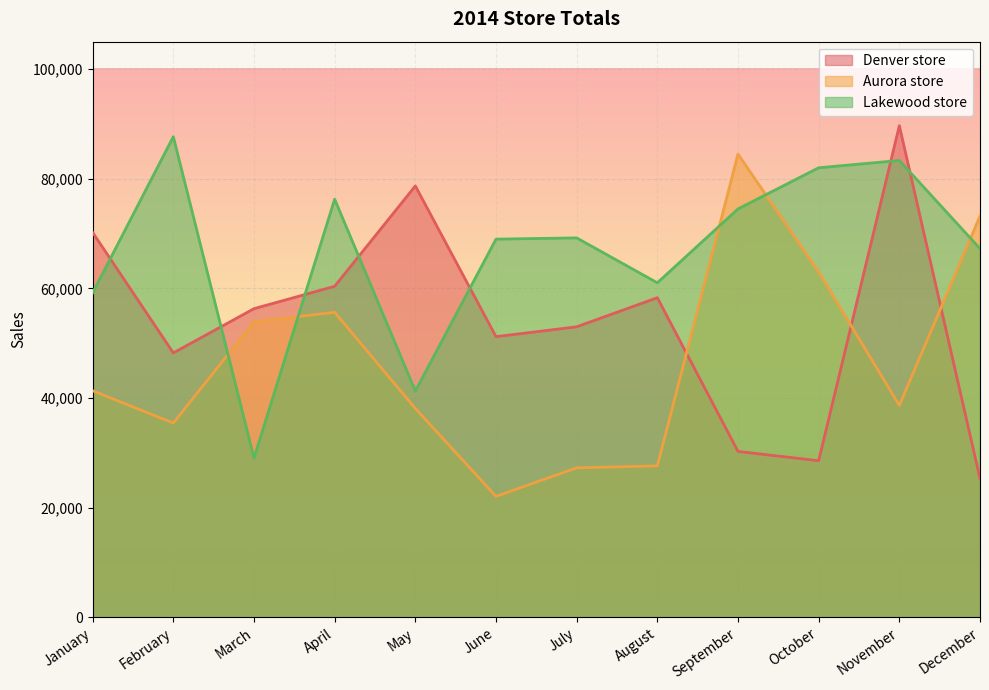

What is the spread (max minus min) of values at June?

46917